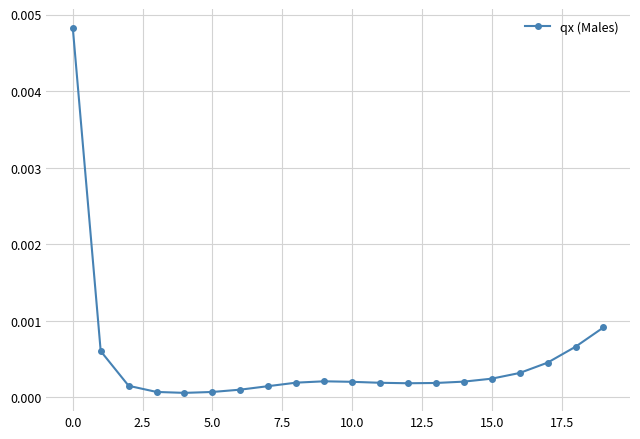

Is this an area chart (filled region under the line)?

No